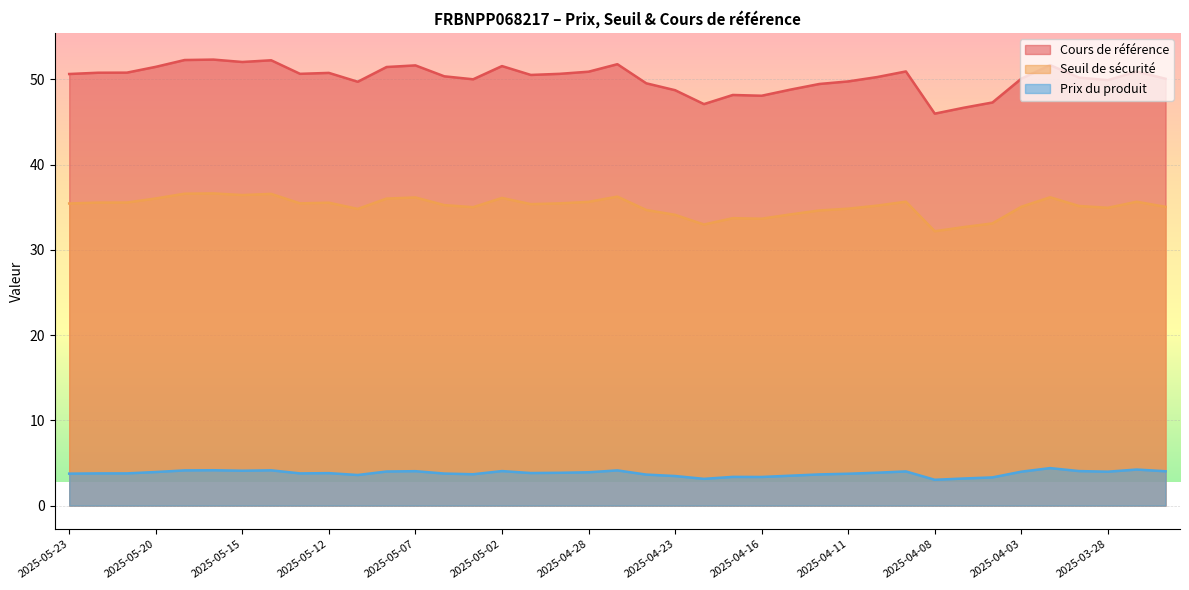

At which category does Cours de référence reach its first local valley?

2025-05-15